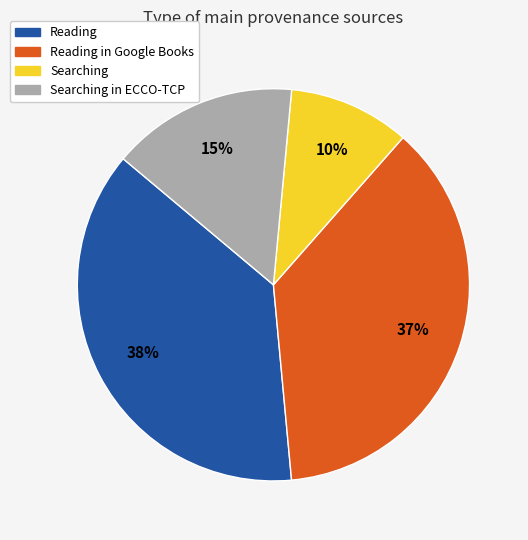

Is there any slice that represents more than half of the pie?

No